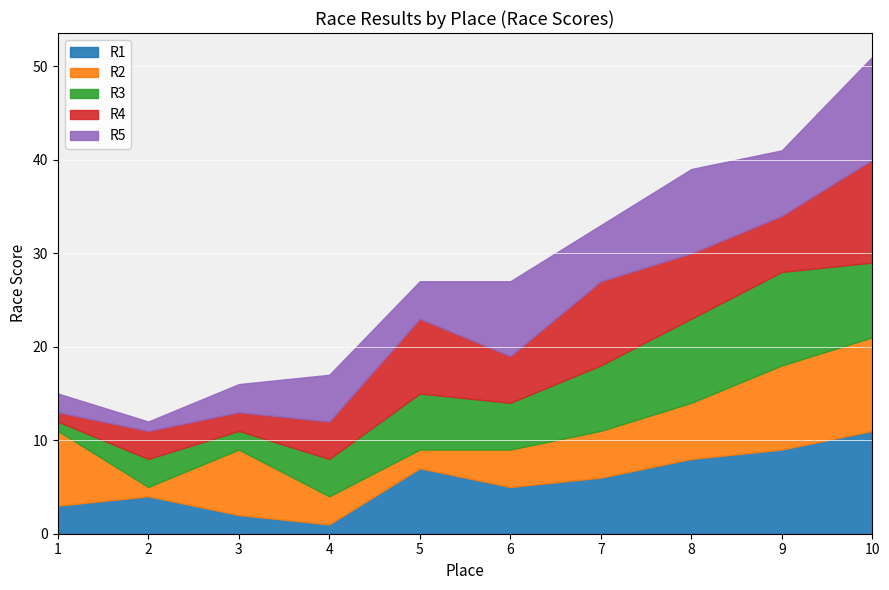

Is it true that R1 equals 9 at 9?

True